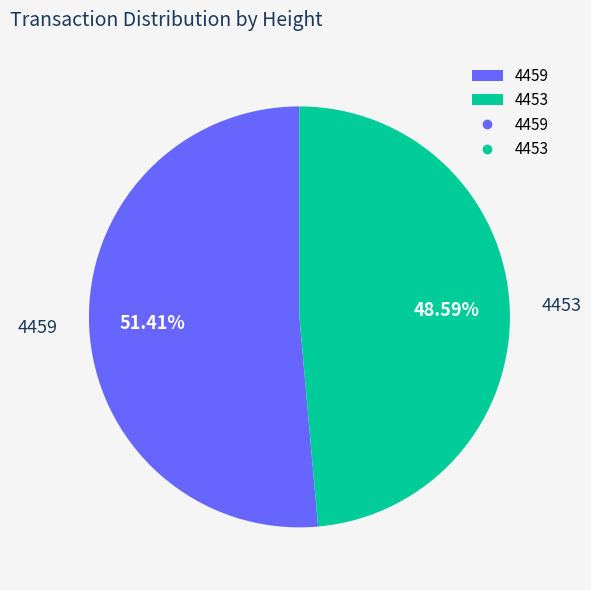

Approximately how many times larger is the value at 4453 compared to 4459?

0.9